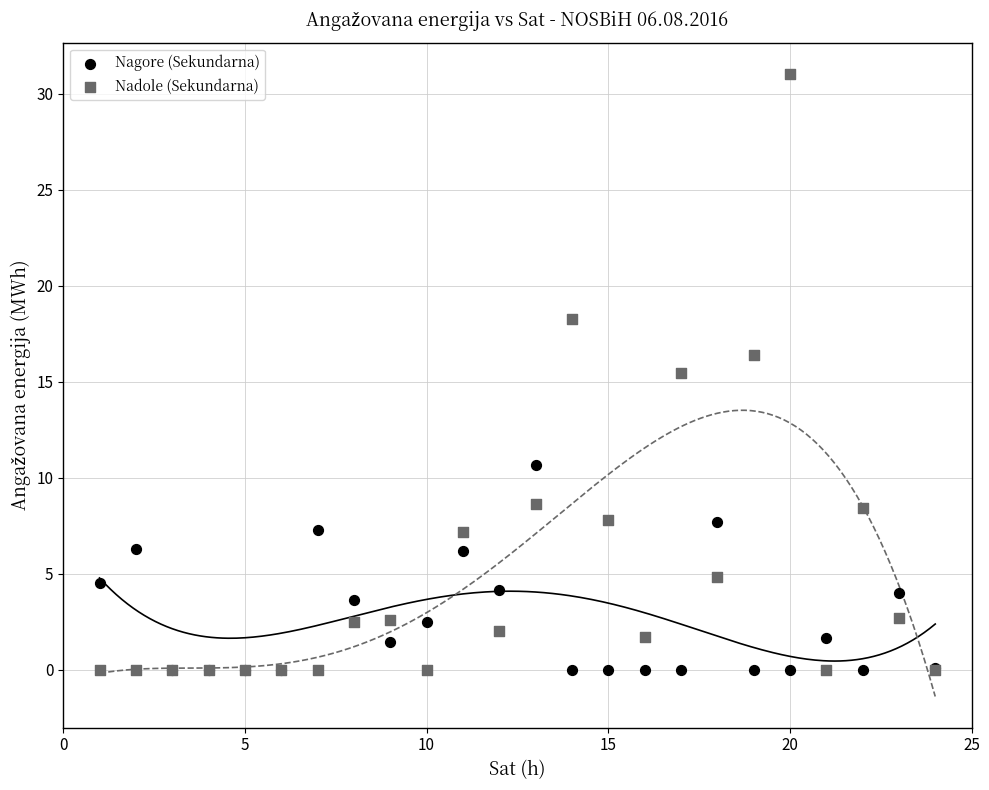

In the Nadole (Sekundarna) series, what Y value is closest to 15?

15.4